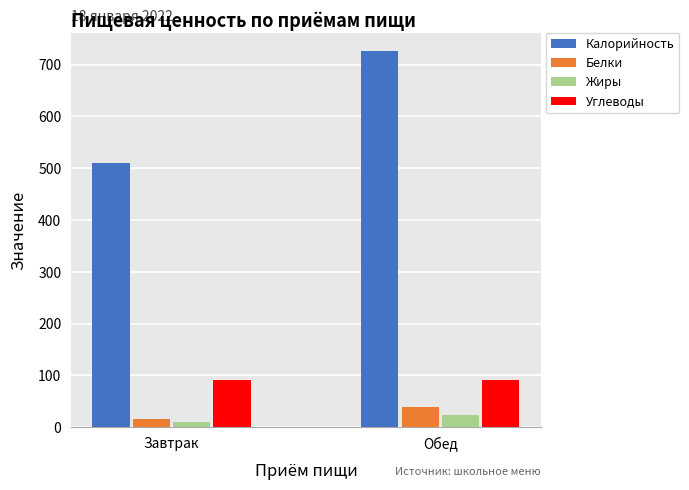

True or false: Калорийность has a value of 725.8 at Обед.

True